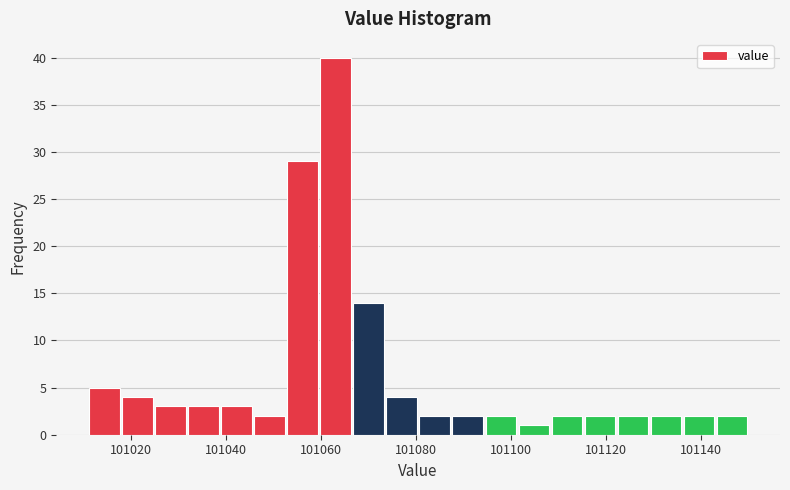

Around what value on the x-axis is the tallest bar? Give the approximate position of its centre, as read against the axis.

101064